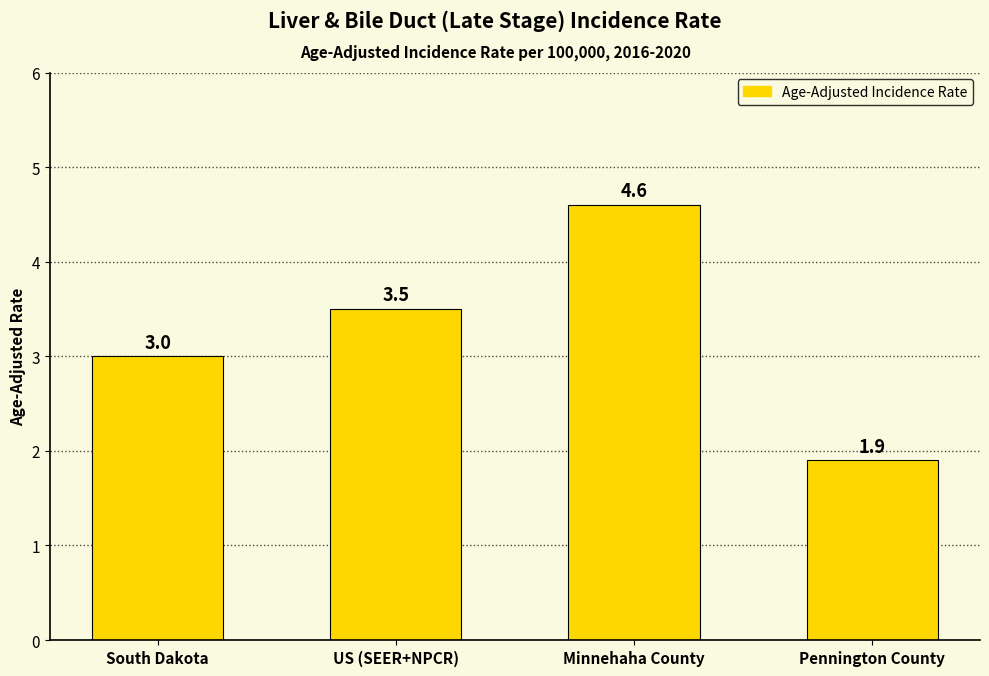

What value does the data have at US (SEER+NPCR)?

3.5